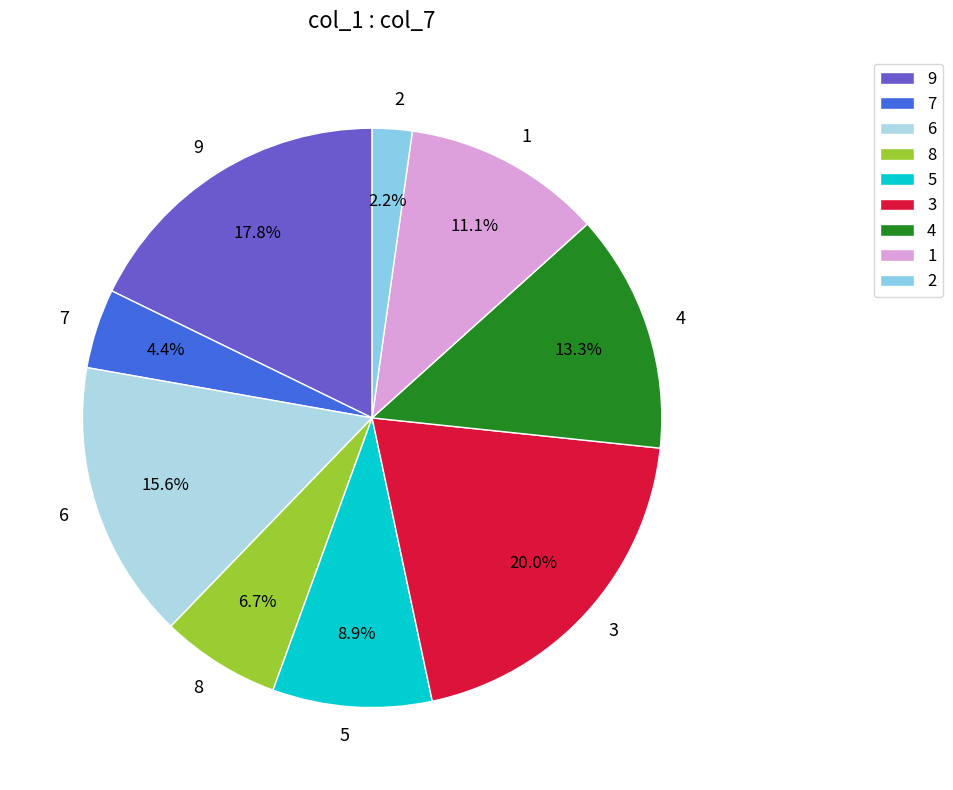

Which has a higher value, 2 or 3?

3